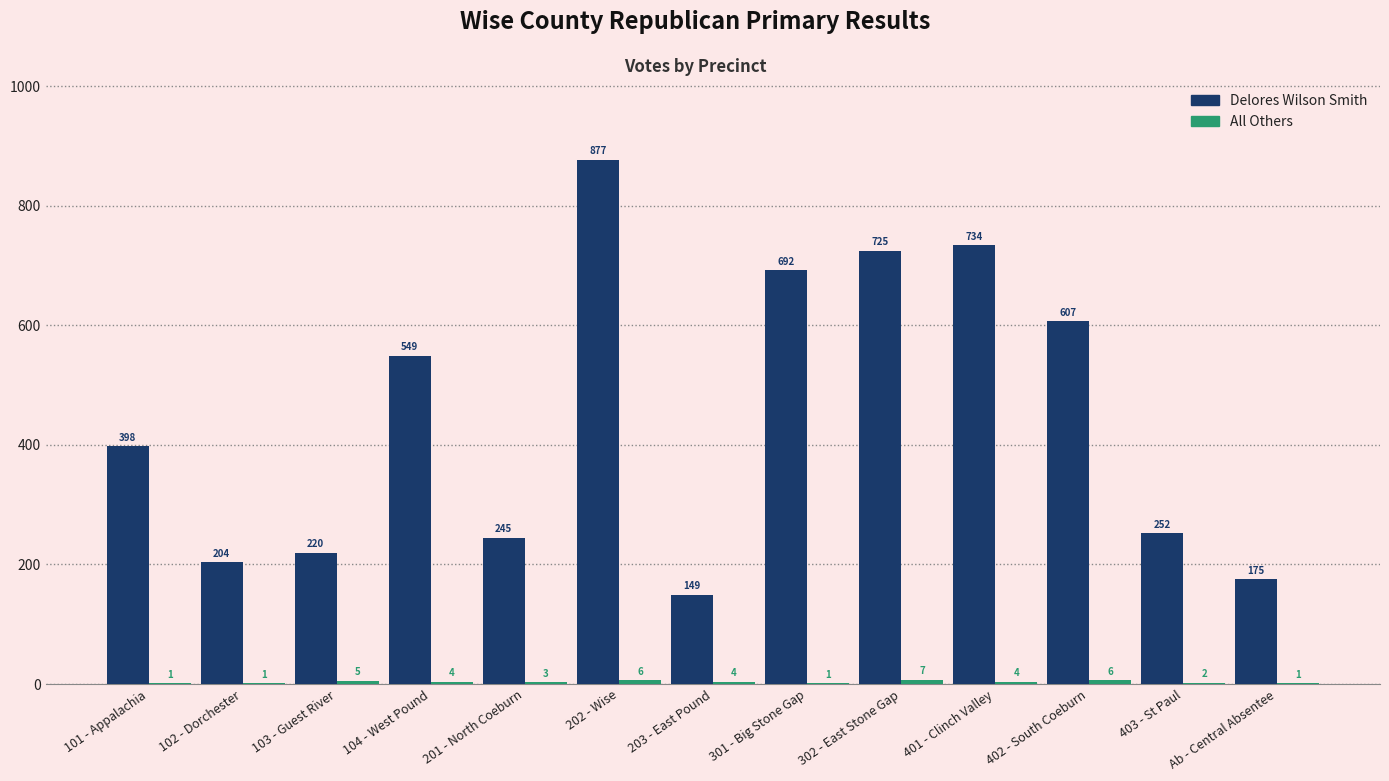

The value of Delores Wilson Smith at 104 - West Pound is 900. True or false?

False